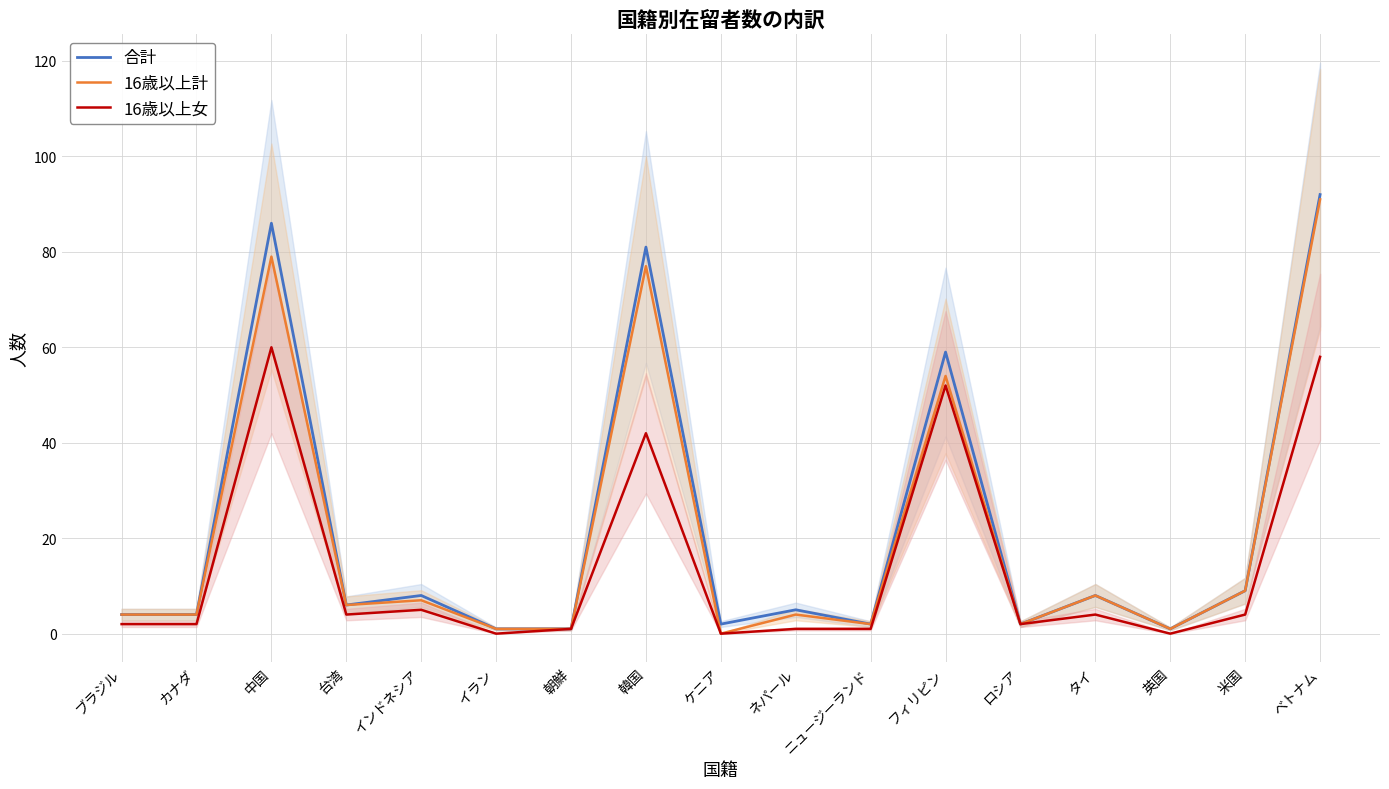

What is the difference between the maximum and minimum values in the 16歳以上女 series?

60